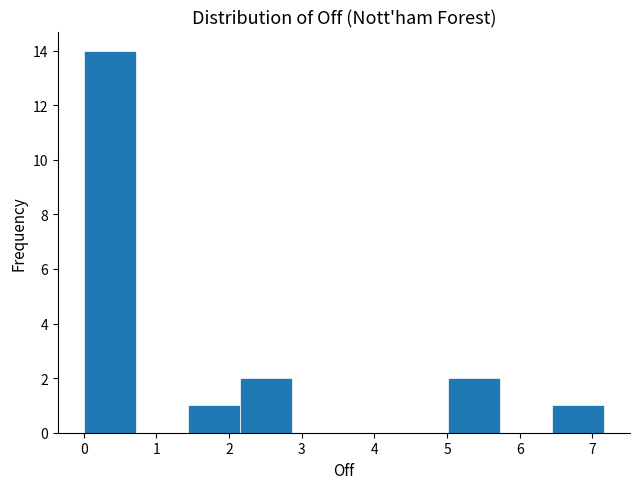

Reading left to right, list every bar in this chart as the range it spans on the x-axis followed by its height. Neither the bar edges nor the heights are printed on the chart, so give them approximately, as read against the axes.

0.0 to 0.7: 14
0.7 to 1.4: 0
1.4 to 2.1: 1
2.1 to 2.9: 2
2.9 to 3.6: 0
3.6 to 4.3: 0
4.3 to 5.0: 0
5.0 to 5.7: 2
5.7 to 6.4: 0
6.4 to 7.2: 1